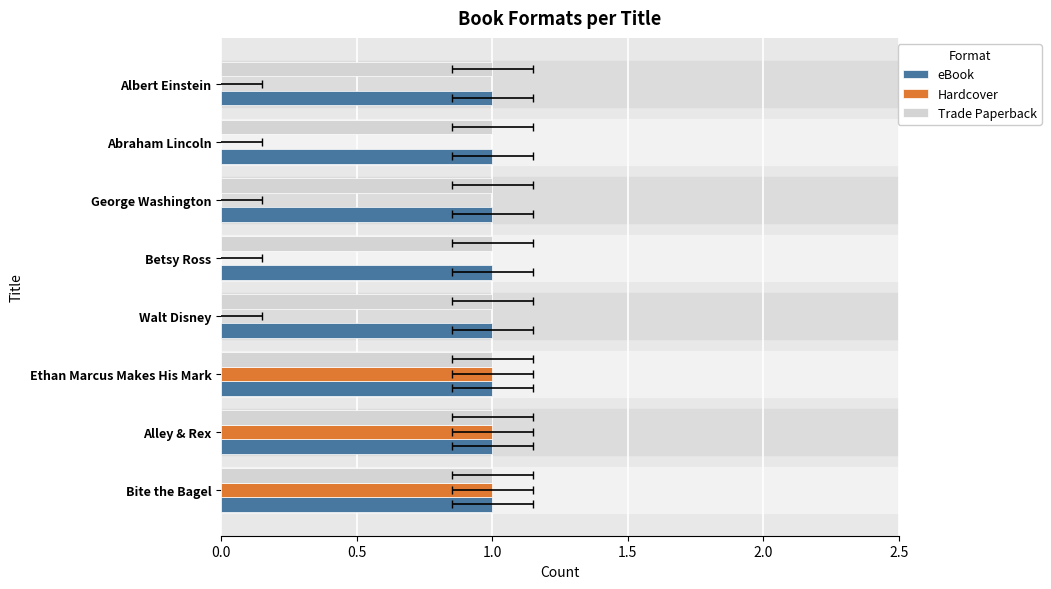

At 1.5, list the series in order from smallest to largest.

Hardcover, eBook, Trade Paperback